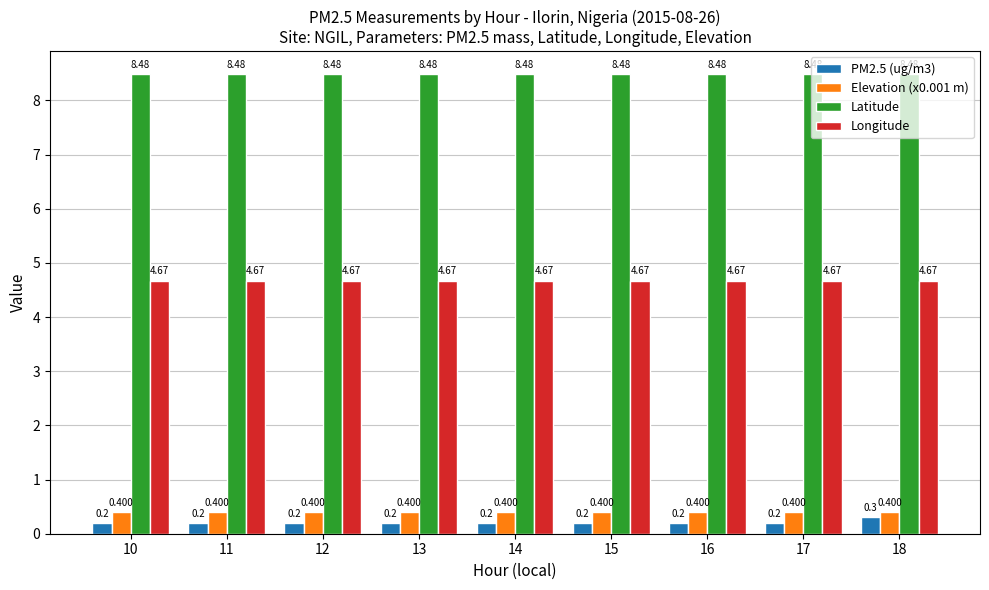

What are all the series names shown in the legend?

PM2.5 (ug/m3), Elevation (x0.001 m), Latitude, Longitude